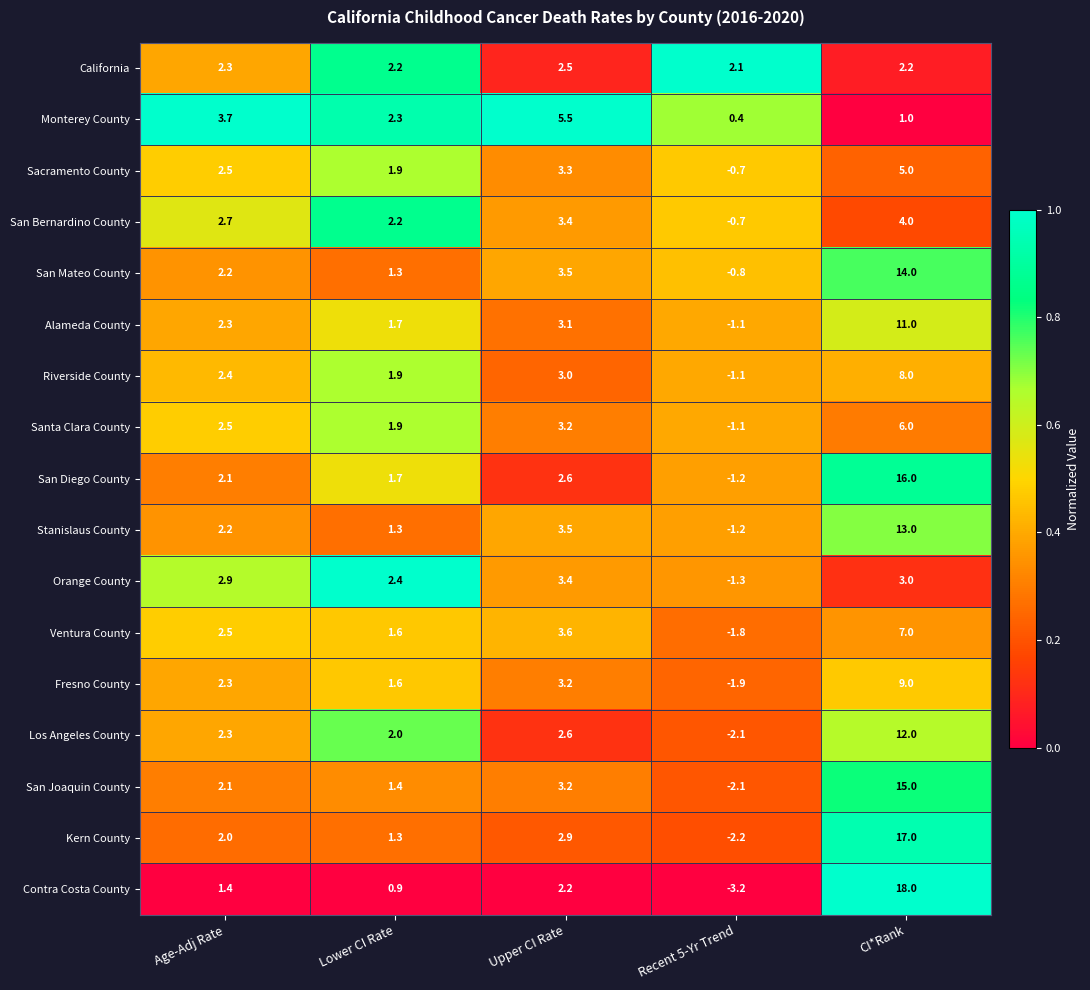

List the series in order of their peak value, highest first.

Contra Costa County, Kern County, San Diego County, San Joaquin County, San Mateo County, Stanislaus County, Los Angeles County, Alameda County, Fresno County, Riverside County, Ventura County, Santa Clara County, Monterey County, Sacramento County, San Bernardino County, Orange County, California